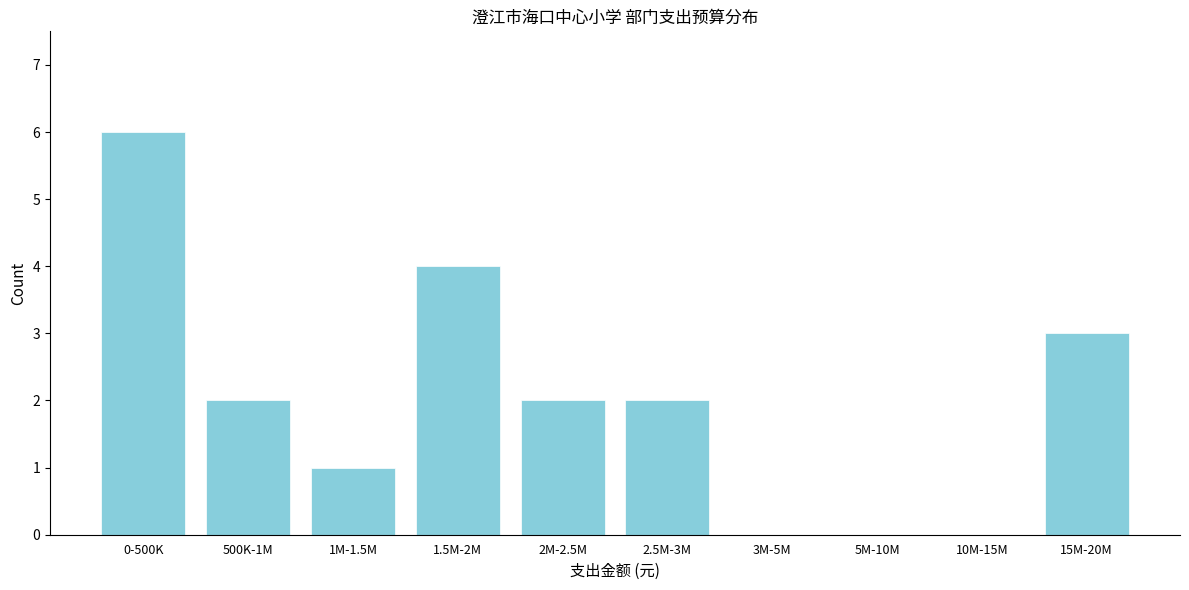

Reading left to right, extract all data points from this chart.

0-500K=6	500K-1M=2	1M-1.5M=1	1.5M-2M=4	2M-2.5M=2	2.5M-3M=2	3M-5M=0	5M-10M=0	10M-15M=0	15M-20M=3